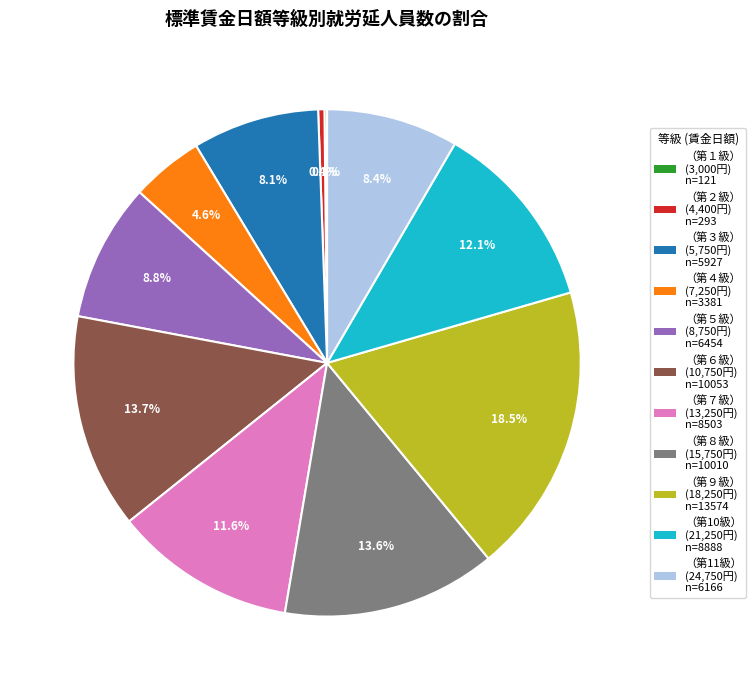

Which slice is the largest?

（第９級）